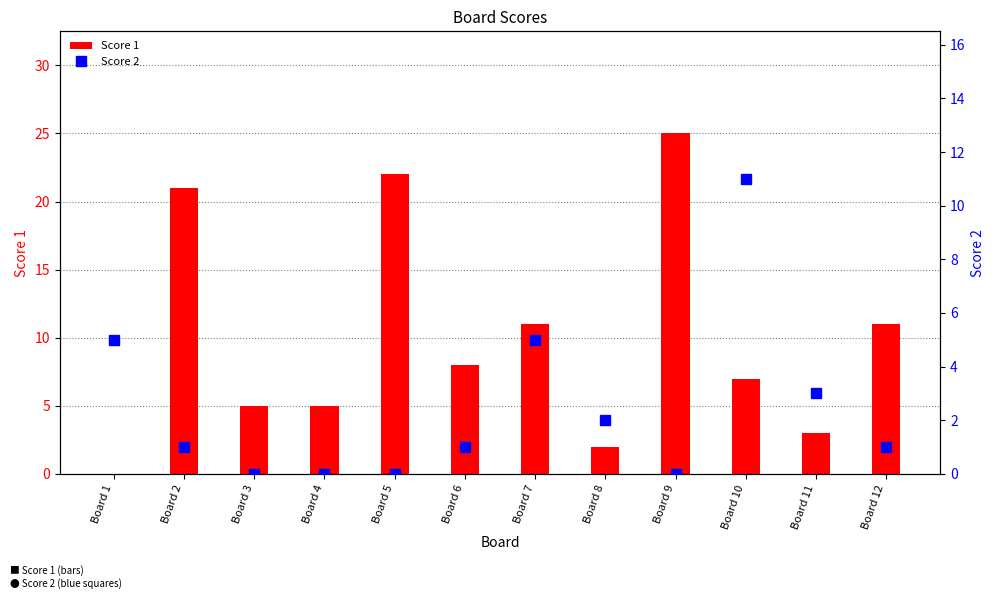

What is the value of the Score 1 bar at the 6th from the left?

8